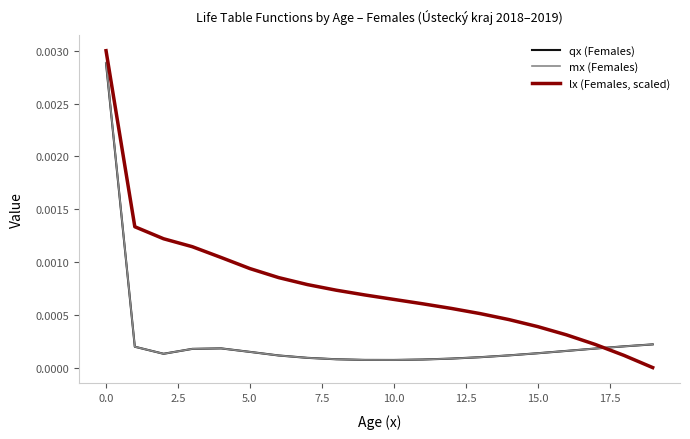

Which series has the largest total across all categories?

lx (Females, scaled)